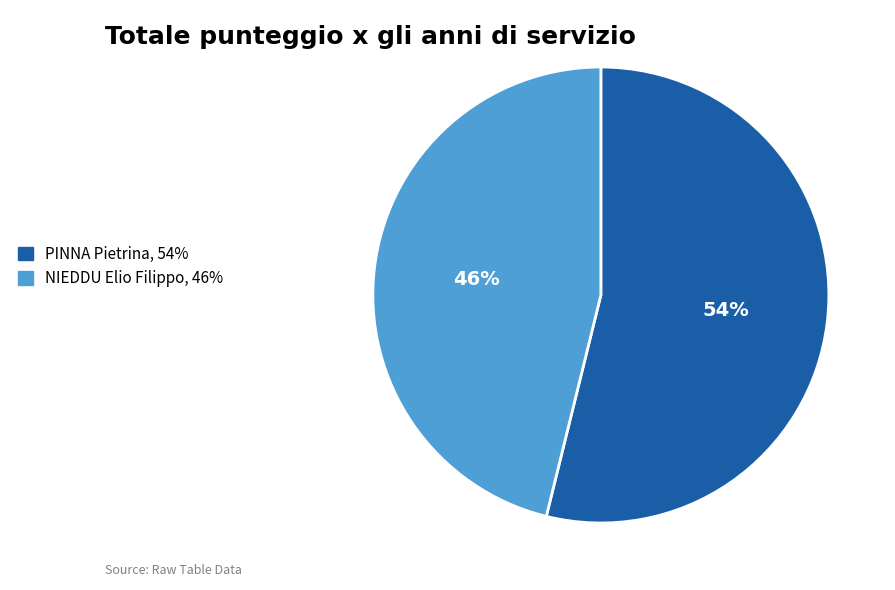

How many segments does this pie chart have?

2